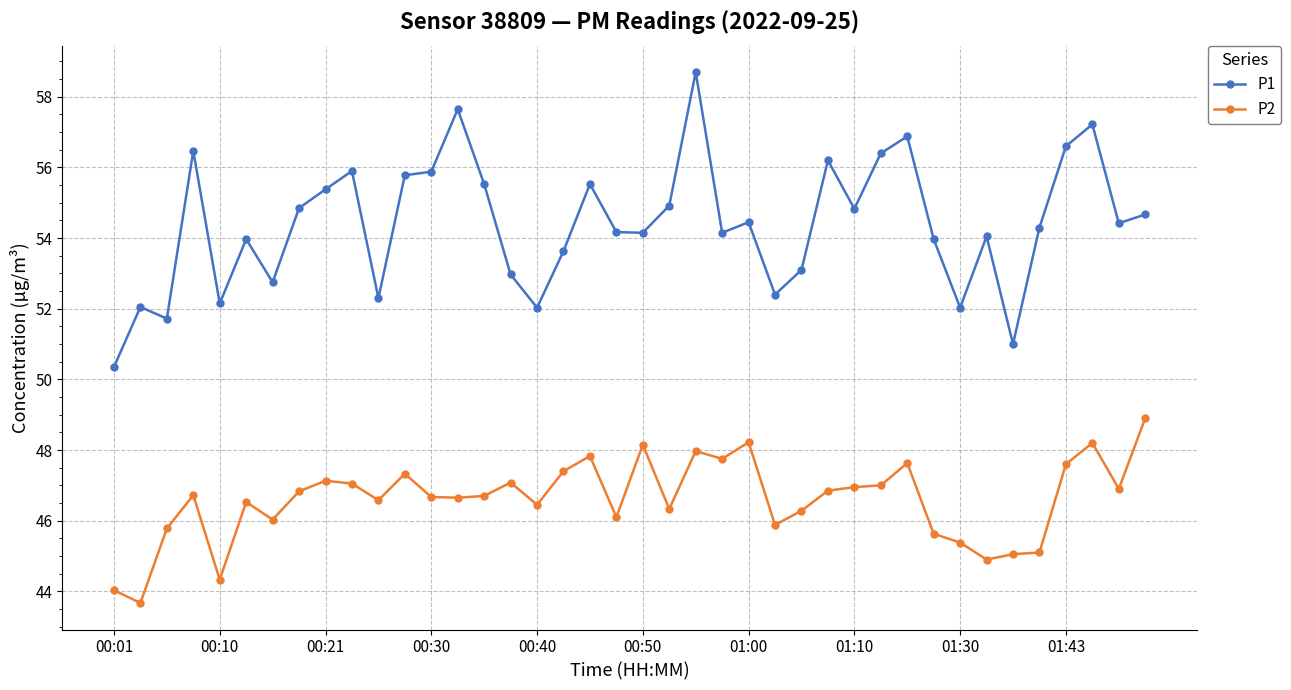

What is the difference between the maximum and second lowest values in the P1 series?

7.7